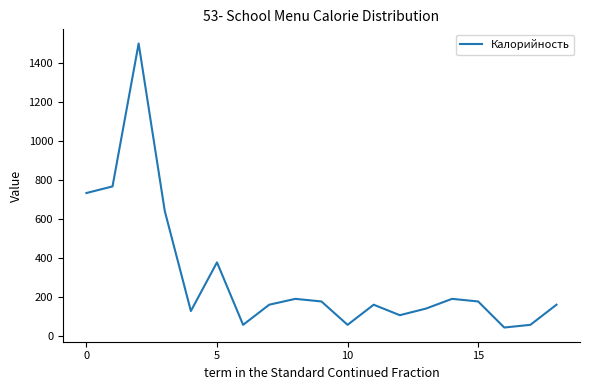

What is the difference between the maximum and minimum values?

1456.0